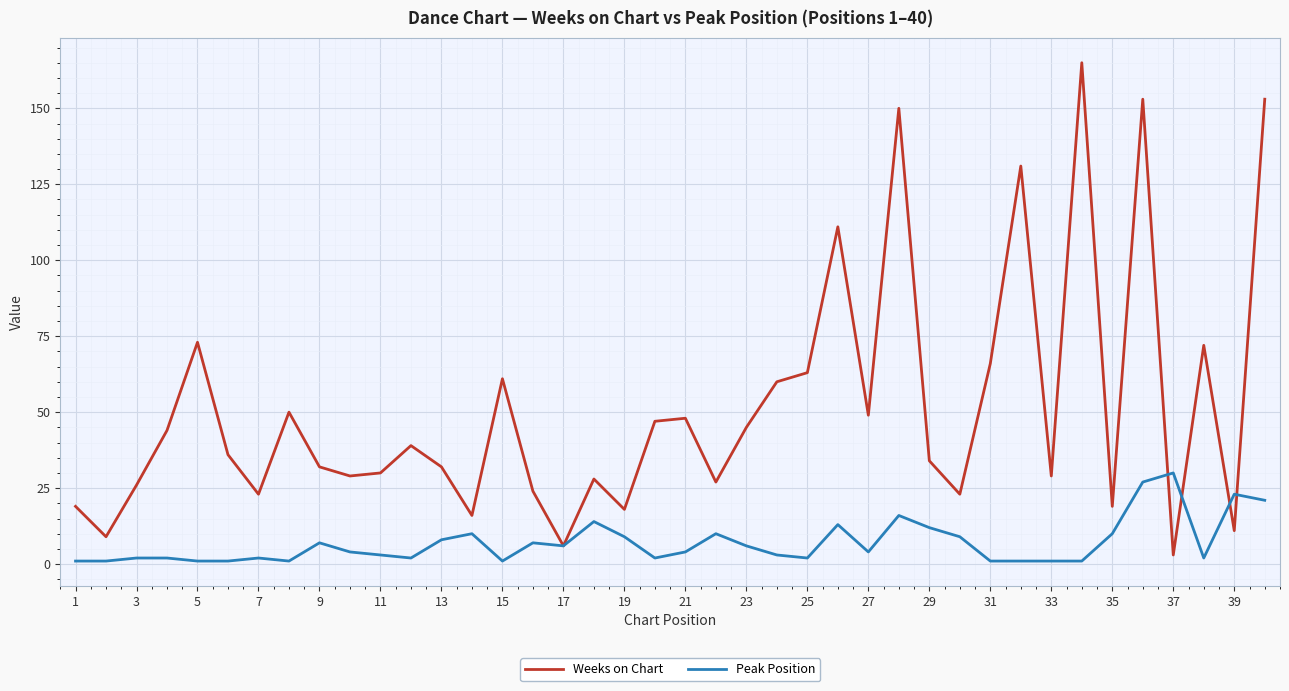

What is the highest value of the Peak Position series?

30